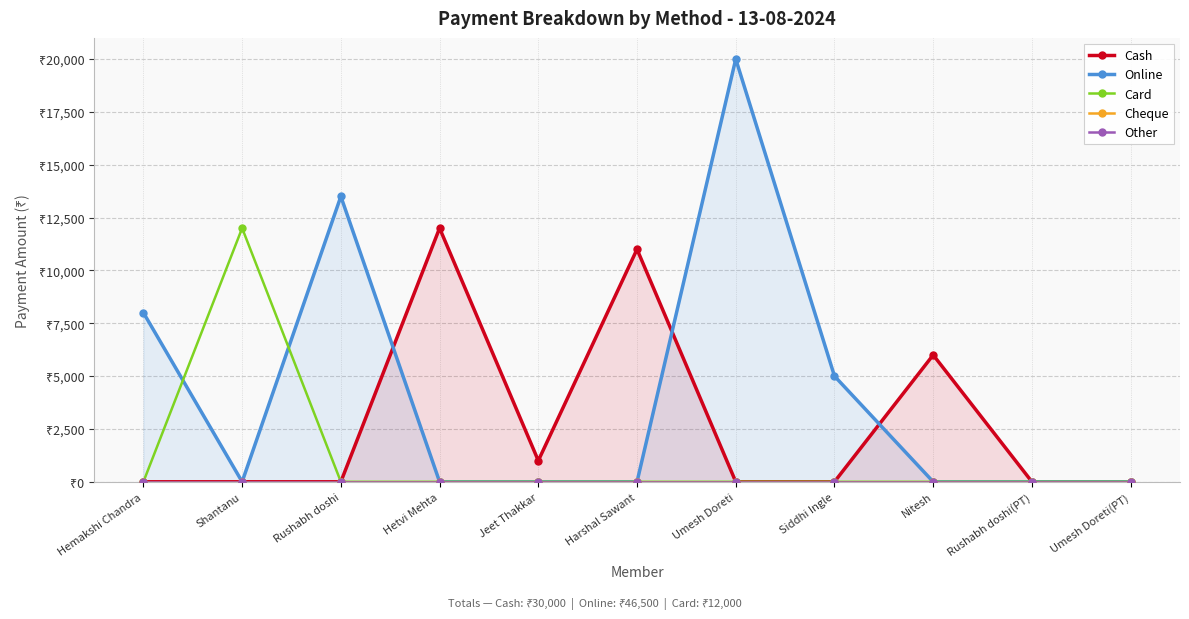

Between Nitesh and Rushabh doshi, which is larger?

Nitesh